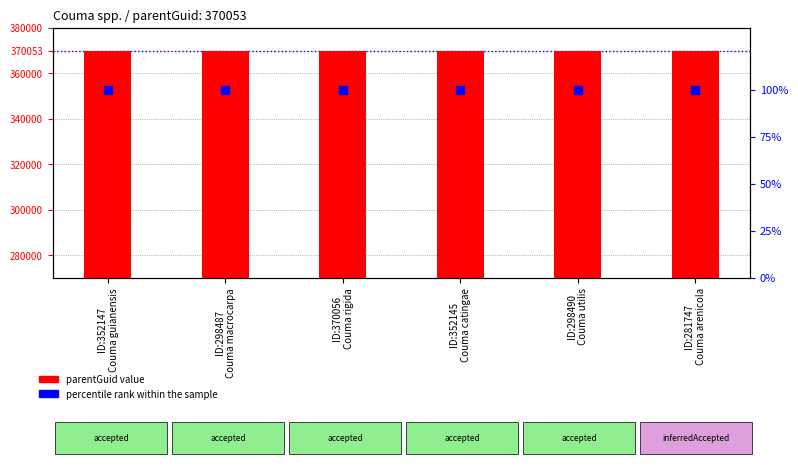

Which series reaches the minimum Y coordinate?

percentile rank within the sample